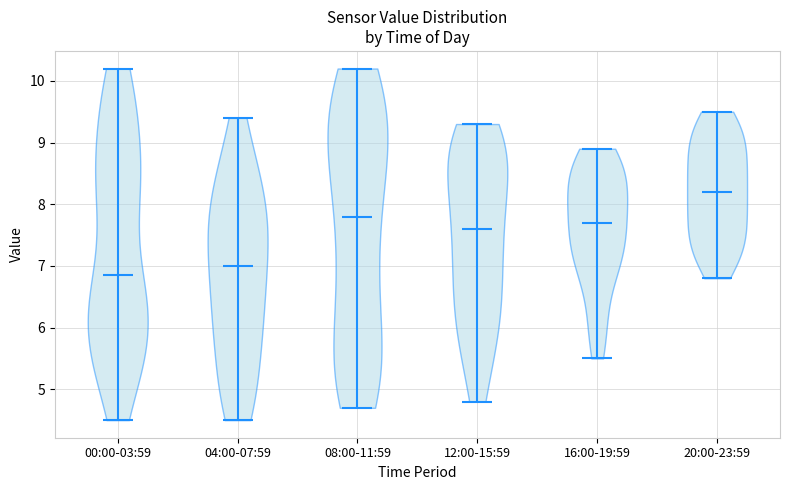

Reading left to right, read every violin against the y-axis: where its median line is, and the lowest and highest points it reaches. The values are not printed on the chart, so give them approximately, as read against the axis.

00:00-03:59: median line 6.9, lowest point 4.5, highest point 10.2
04:00-07:59: median line 7.0, lowest point 4.5, highest point 9.4
08:00-11:59: median line 7.8, lowest point 4.7, highest point 10.2
12:00-15:59: median line 7.6, lowest point 4.8, highest point 9.3
16:00-19:59: median line 7.7, lowest point 5.5, highest point 8.9
20:00-23:59: median line 8.2, lowest point 6.8, highest point 9.5